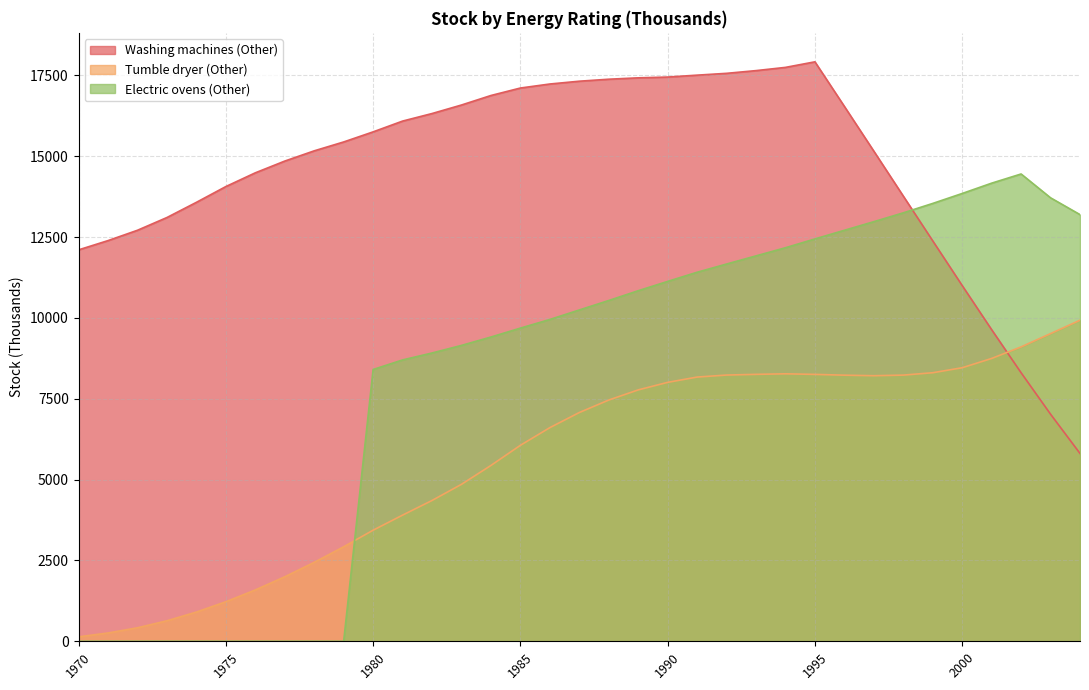

What is the value of the Tumble dryer (Other) point at the 26th from the left?

8254.5